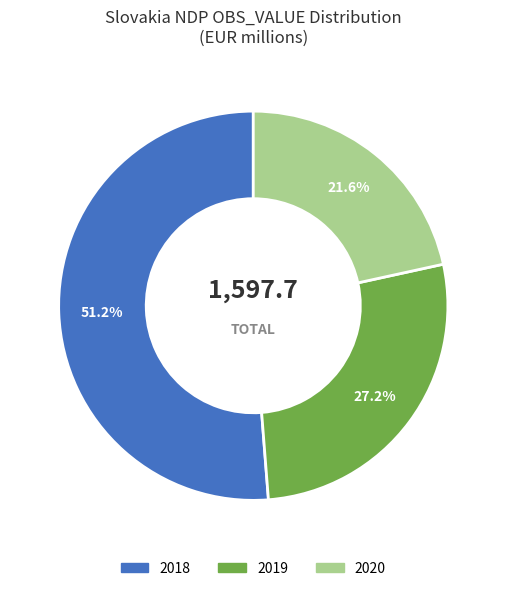

To the nearest percent, what percentage of the pie is 2018?

51%